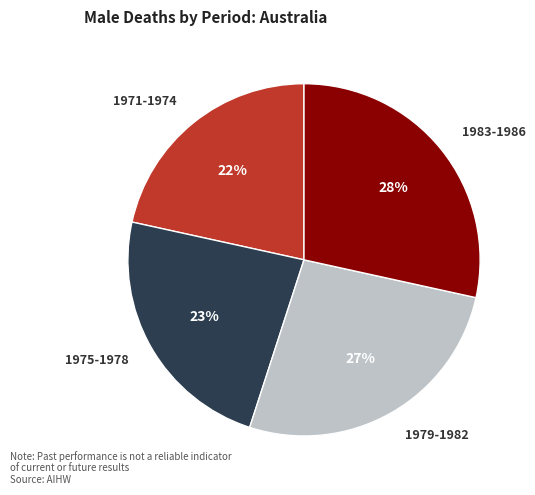

Is there a majority slice in this chart?

No